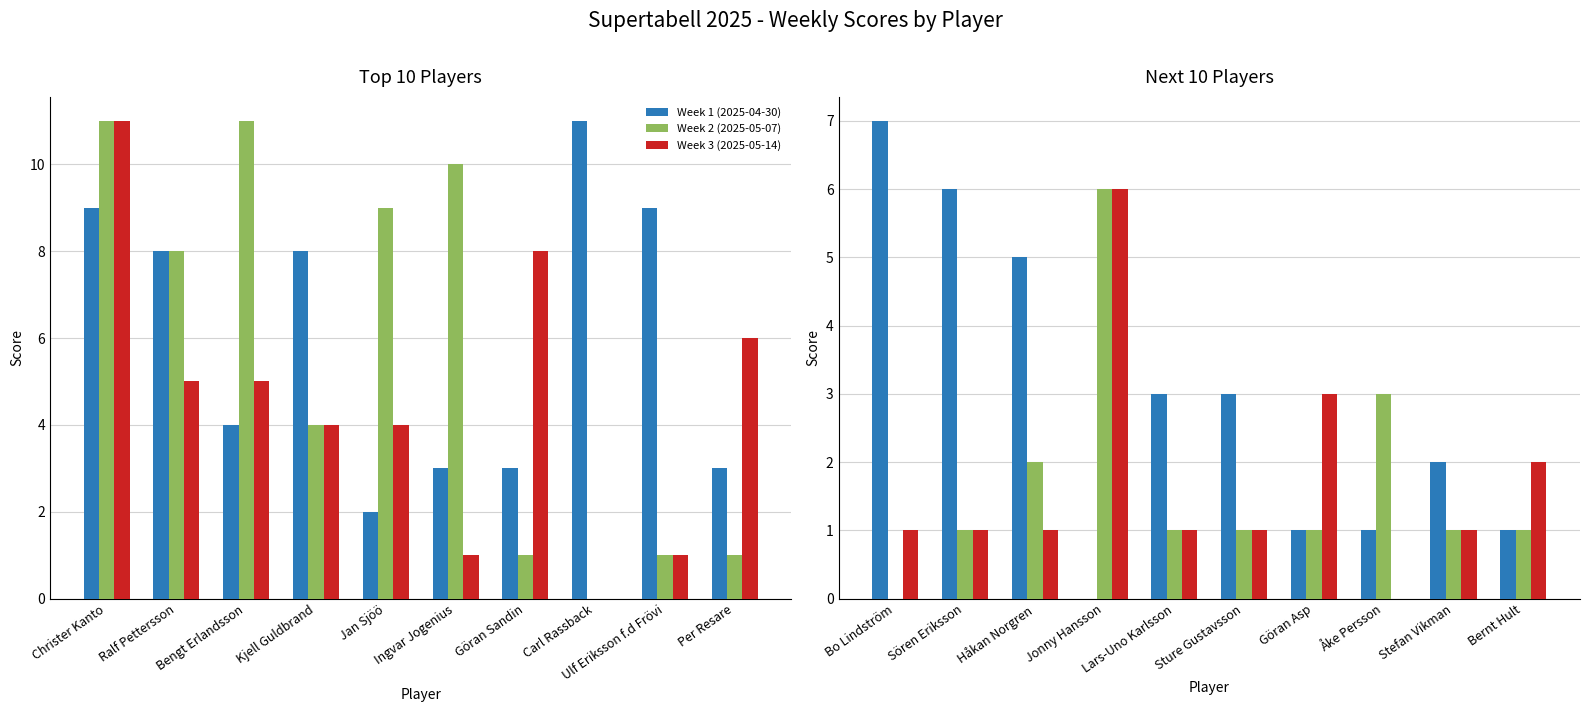

What is the label of the 7th bar from the right?

Jonny Hansson